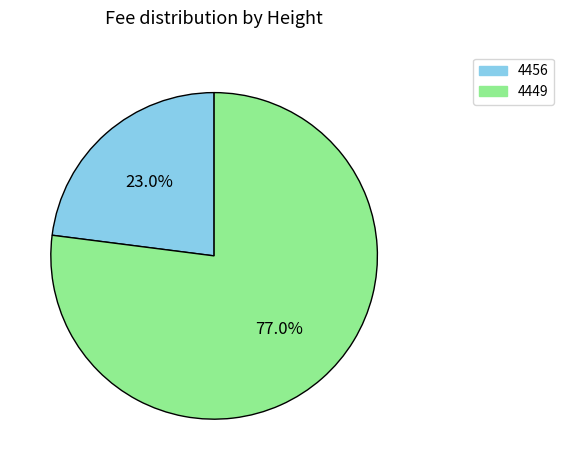

To the nearest percent, what is the difference between the 4456 and 4449 slice percentages?

54%